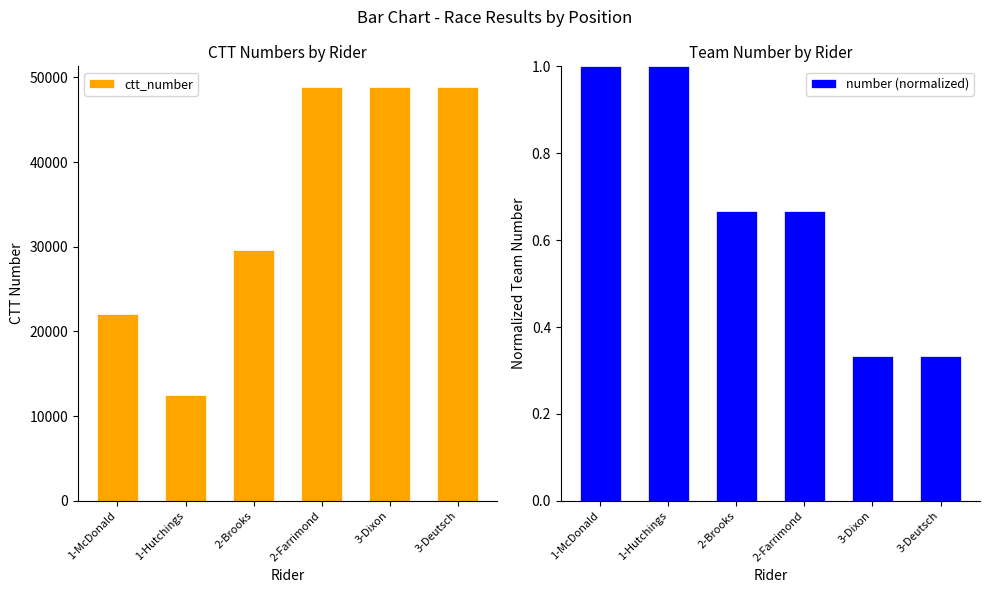

The value of ctt_number at 3-Deutsch is 48857.0. True or false?

True